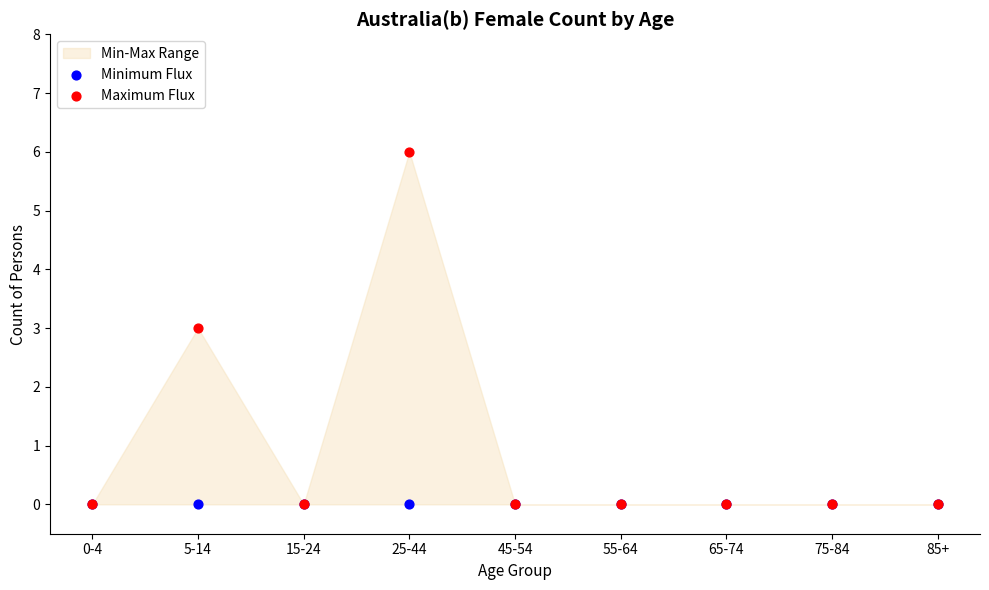

Which series contains the highest Y value?

Maximum Flux